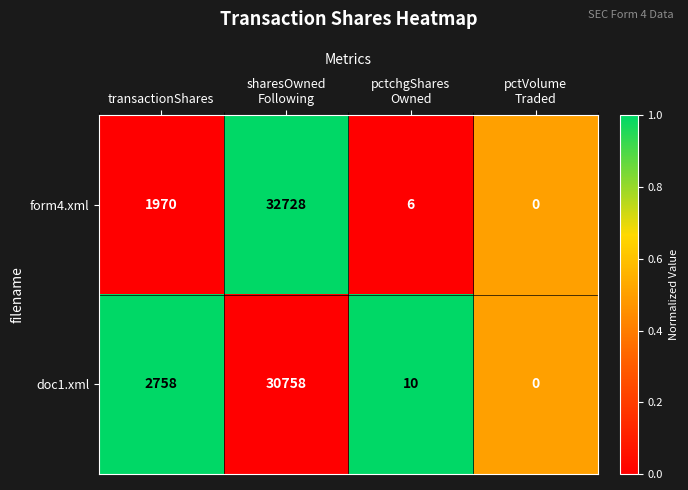

How many values in form4.xml are above zero?

3